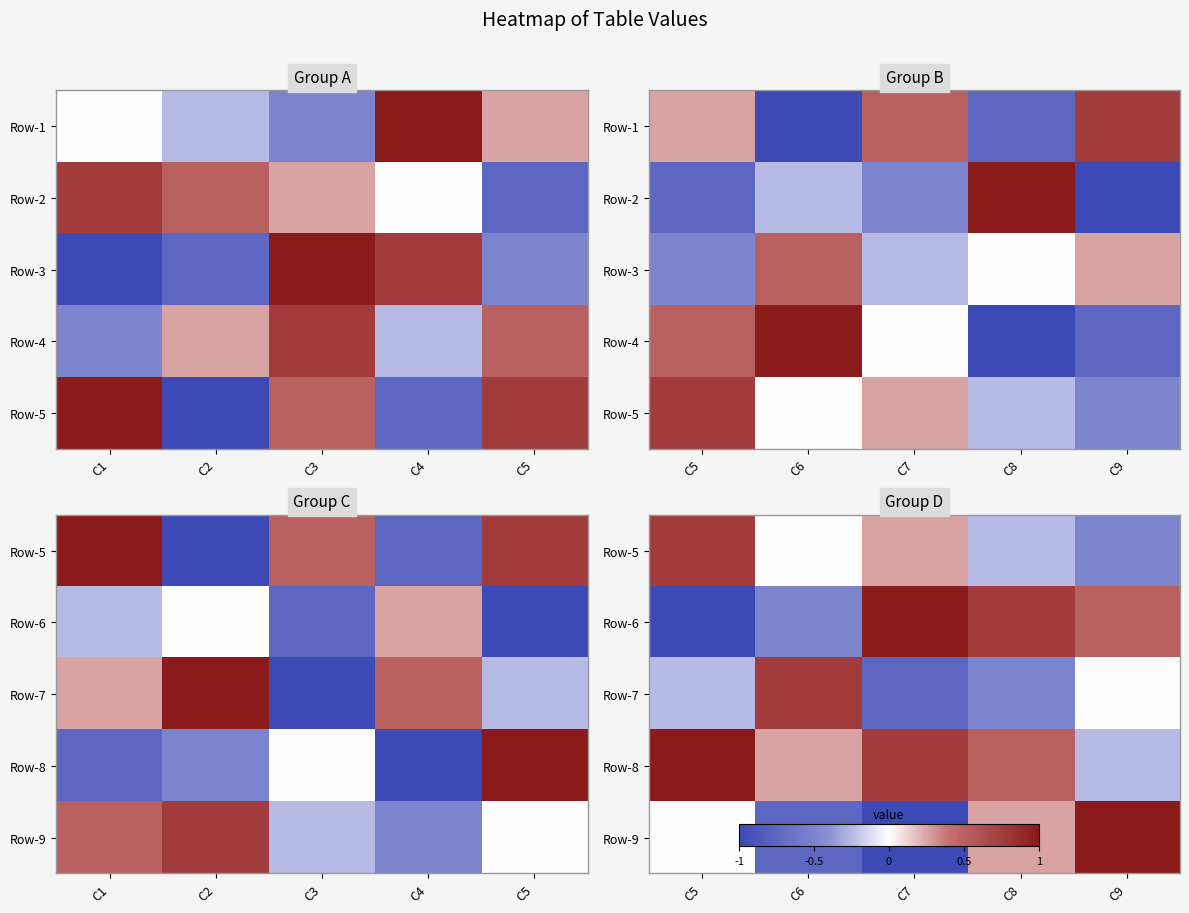

What is the smallest value displayed?

-1.0